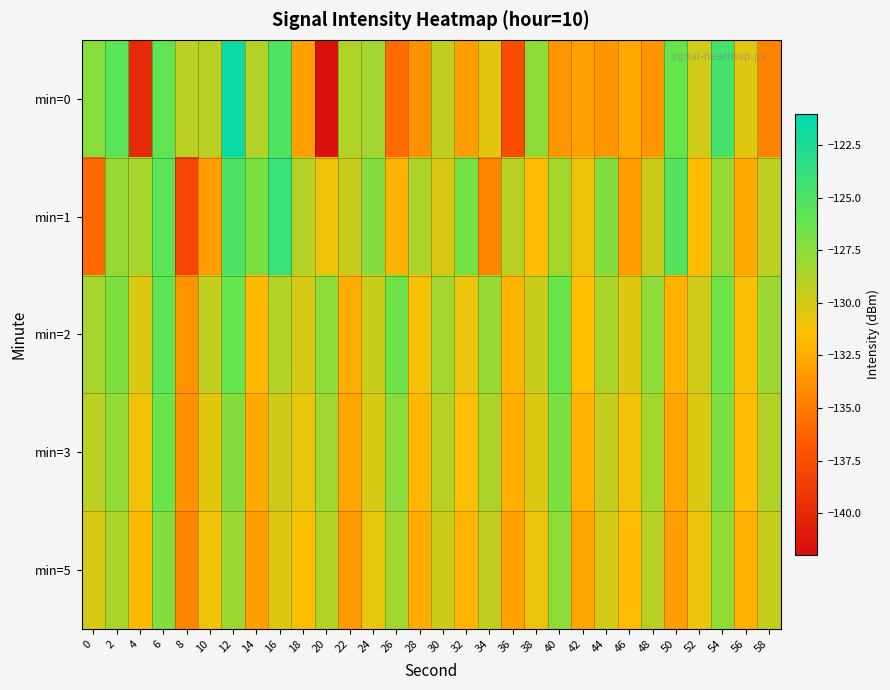

At 46, list the series in order from largest to smallest.

min=2, min=3, min=5, min=0, min=1